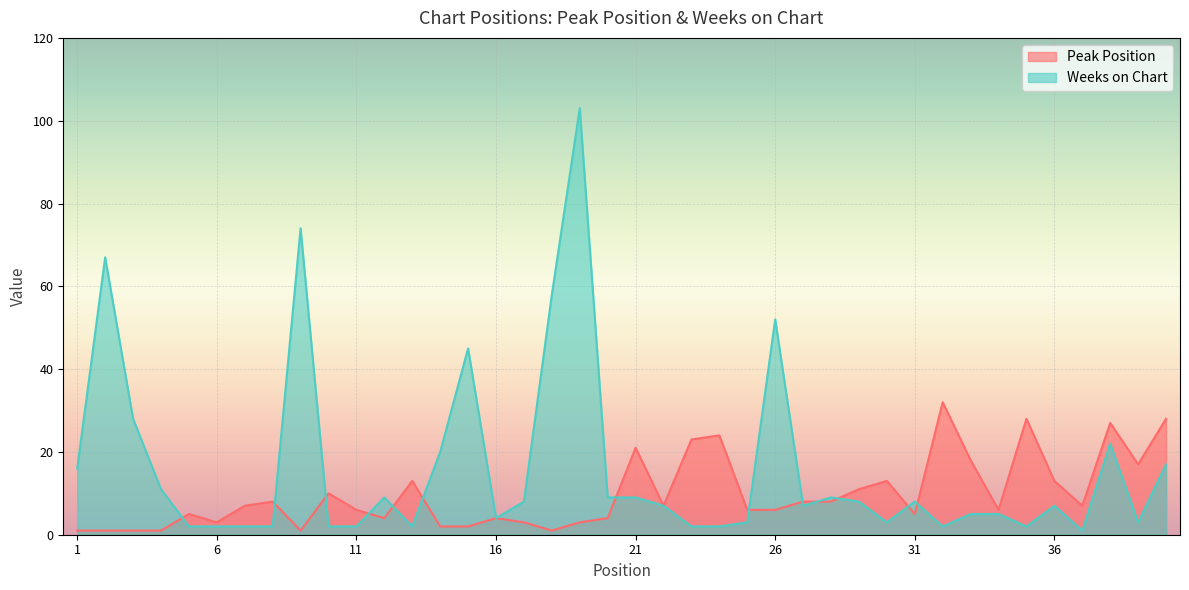

True or false: Peak Position has more than 1 points higher than both neighbors.

True